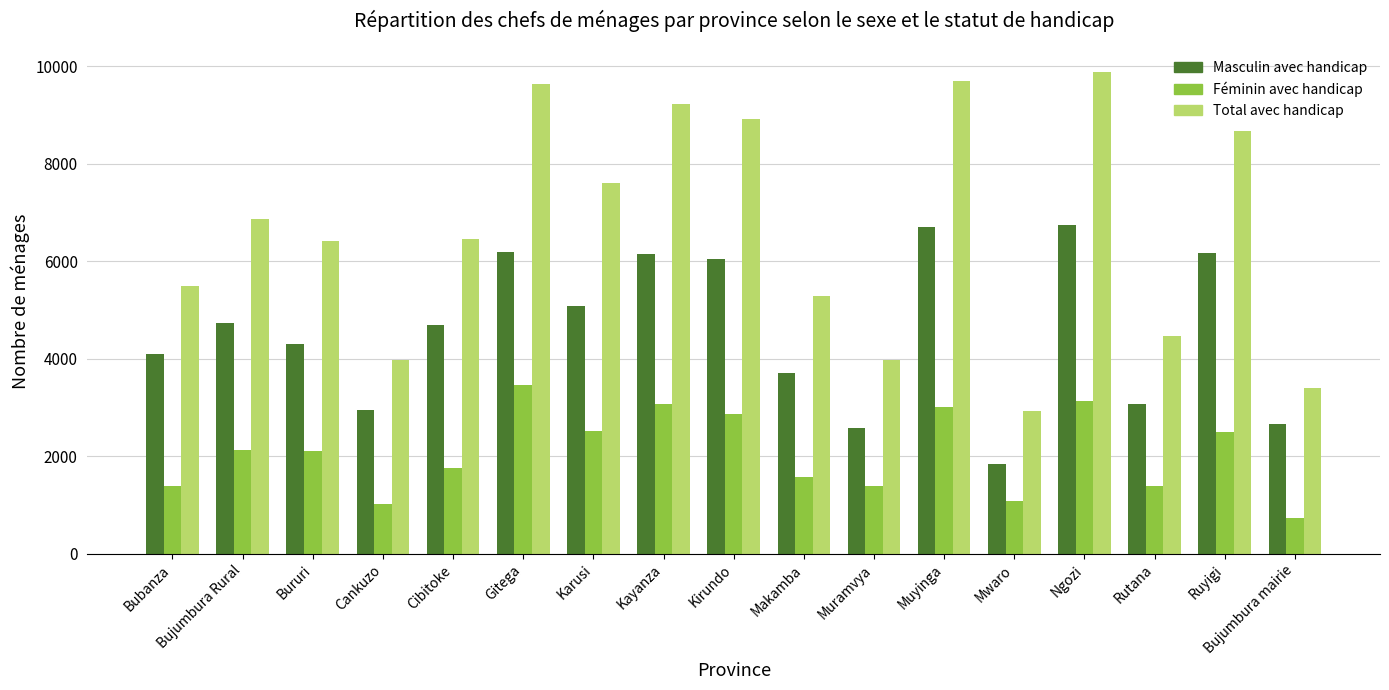

Which category has the lowest value in the Total avec handicap series?

Mwaro